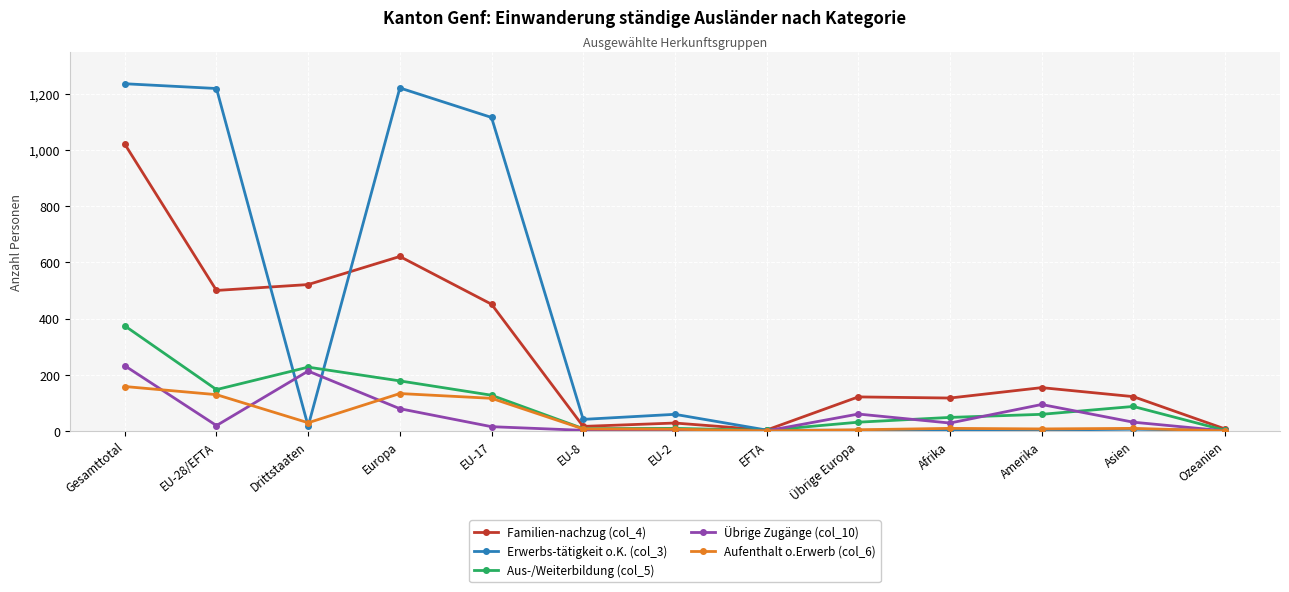

Where does the Übrige Zugänge (col_10) series first go above 28?

Gesamttotal